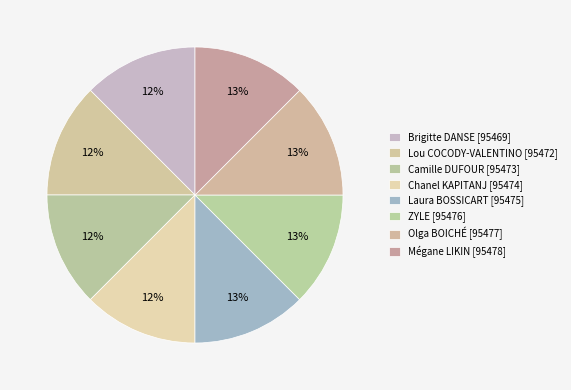

How many slices are in this pie chart?

8